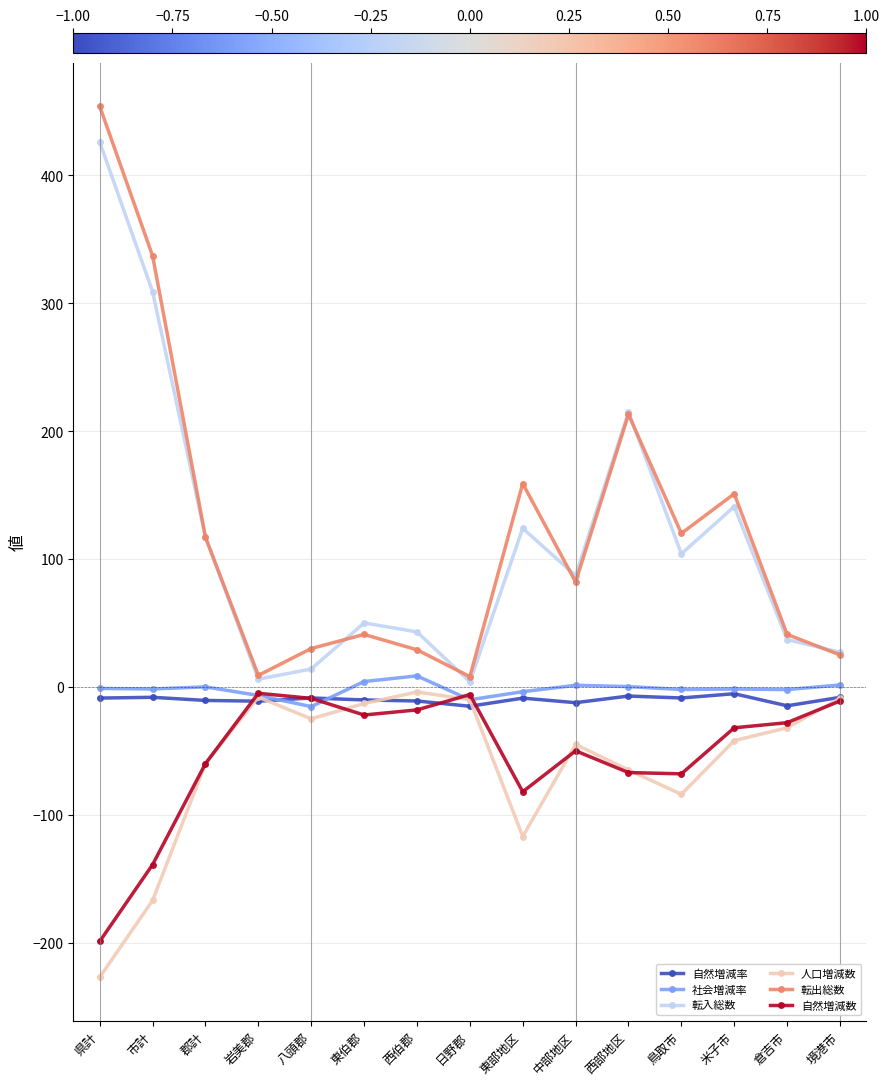

Is this an area chart (filled region under the line)?

No